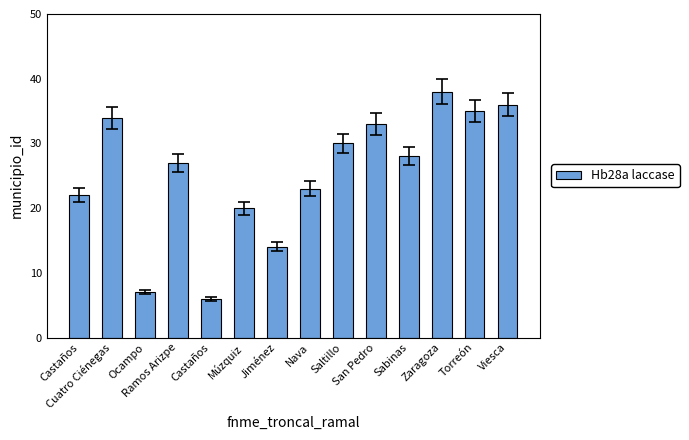

Which has a higher value, Viesca or Múzquiz?

Viesca